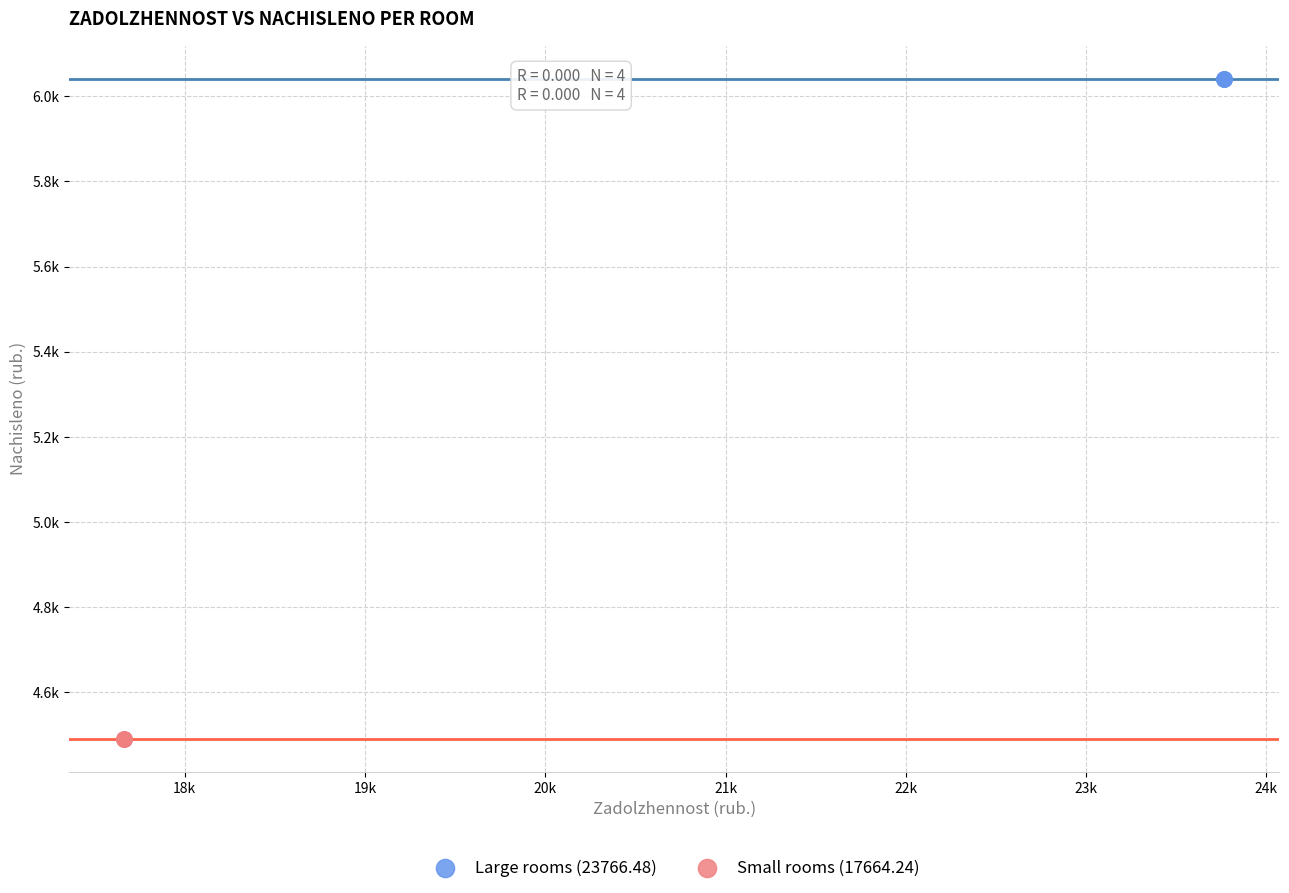

Which series reaches the minimum Y coordinate?

Small rooms (17664.24)